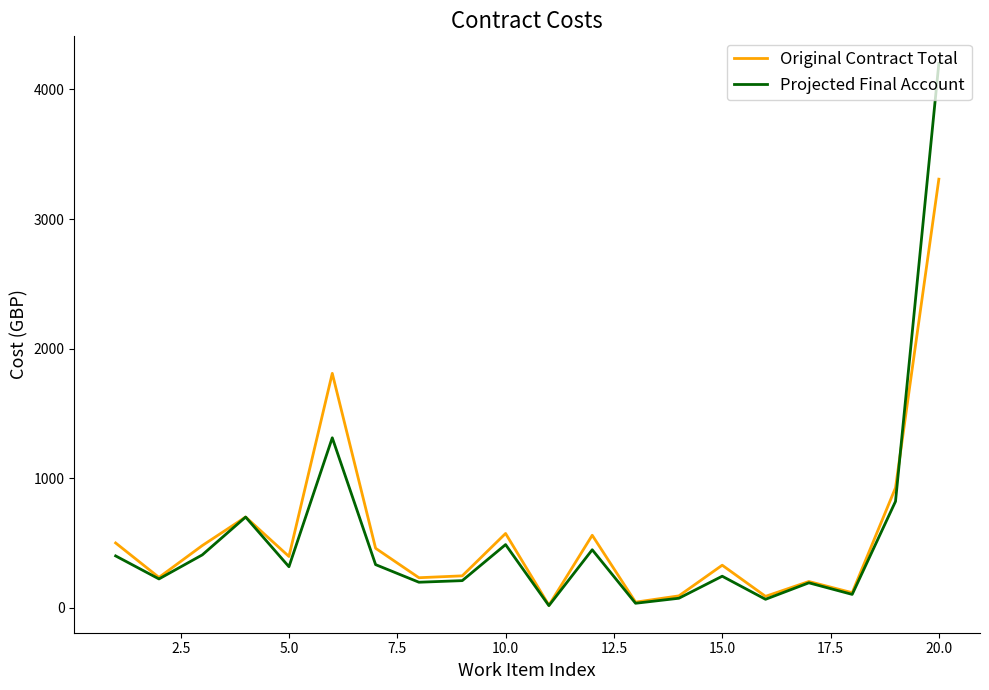

List the series in order of their peak value, highest first.

Projected Final Account, Original Contract Total